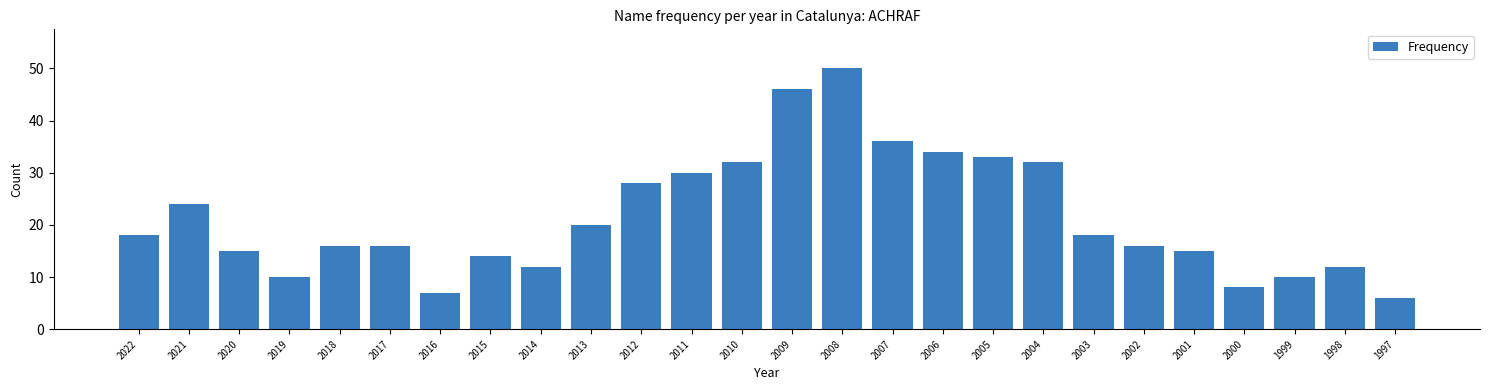

Reading left to right, list all the values displayed in this chart.

18	24	15	10	16	16	7	14	12	20	28	30	32	46	50	36	34	33	32	18	16	15	8	10	12	6